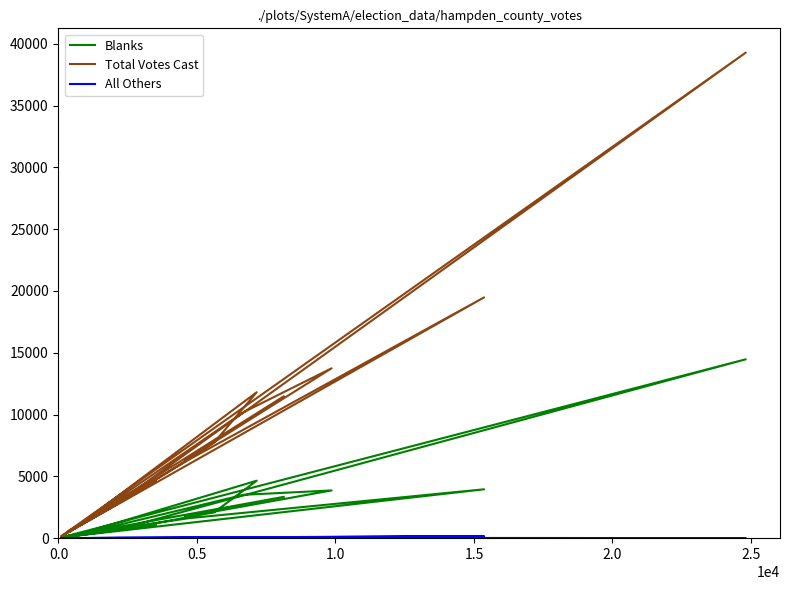

At which category does All Others reach its first local valley?

1.5